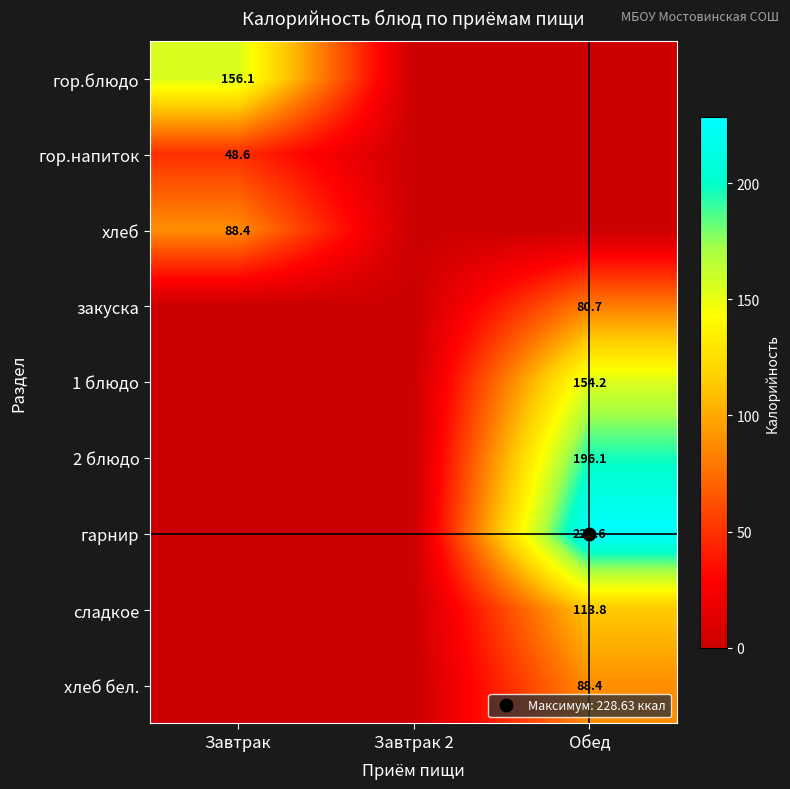

Which has a higher value, Обед or Завтрак 2?

Обед